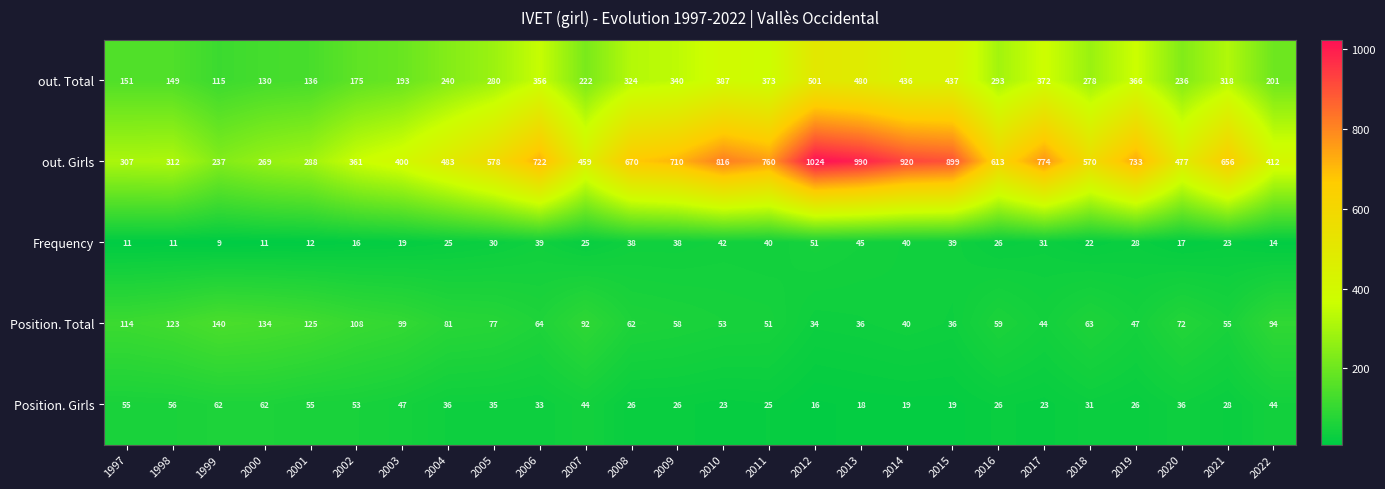

What is the average value of the out. Total series?

288